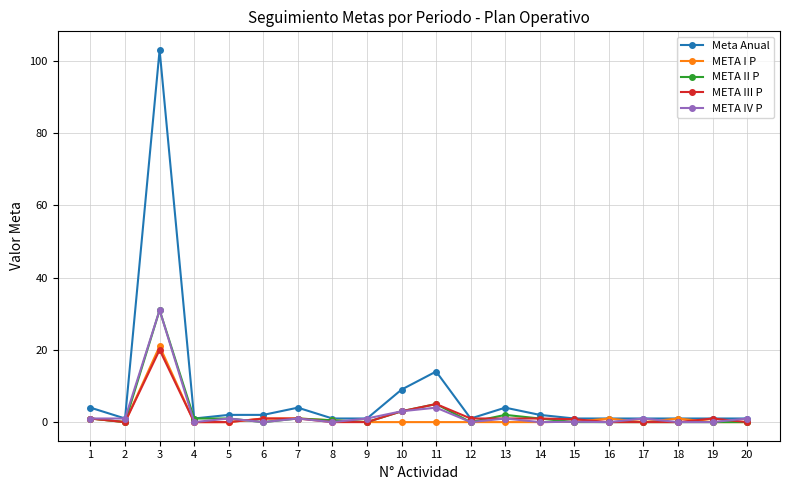

Where is META IV P nearest to the value 15?

11